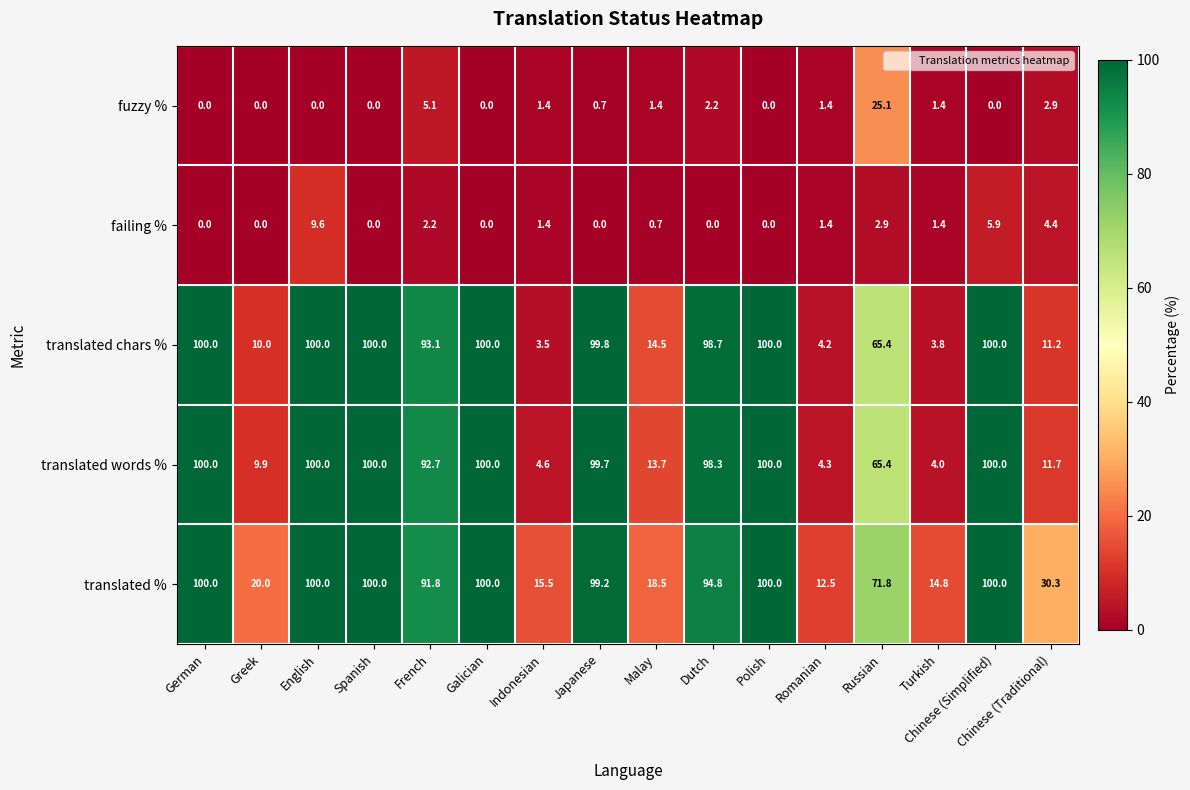

Between Greek and Chinese (Simplified), which series saw the biggest shift?

translated words %